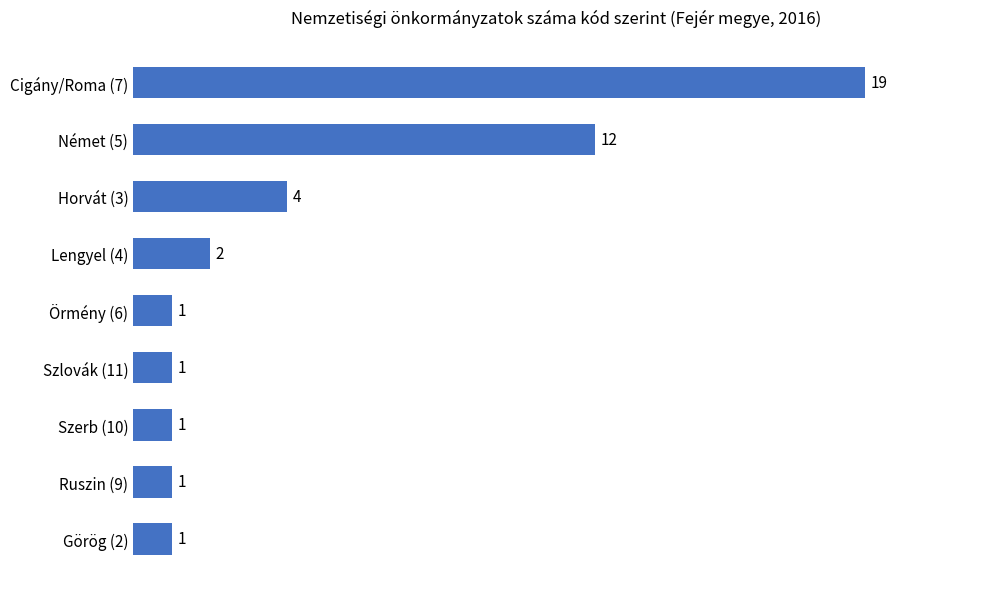

Is it true that the value at Német (5) is 12?

True